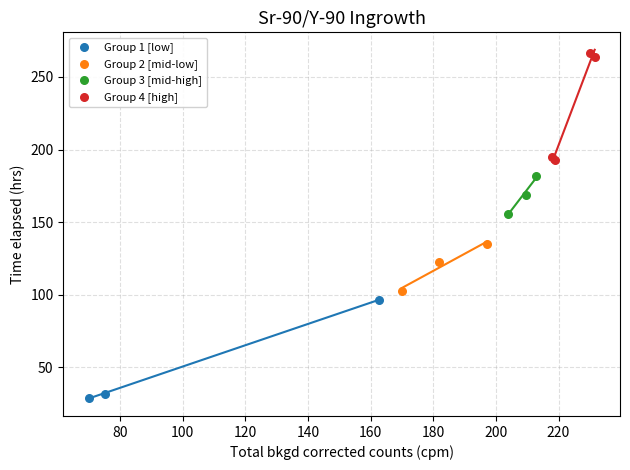

What are all the series names shown in the legend?

Group 1 [low], Group 2 [mid-low], Group 3 [mid-high], Group 4 [high]